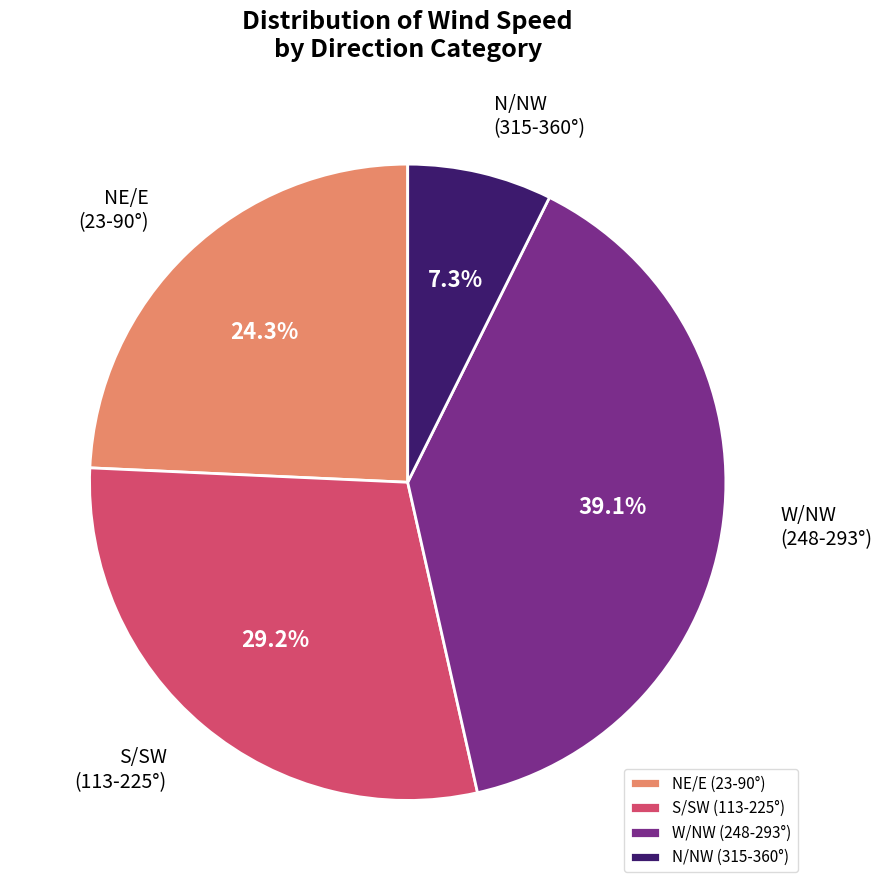

Do N/NW (315-360°) and NE/E (23-90°) together represent more than half of the pie?

No